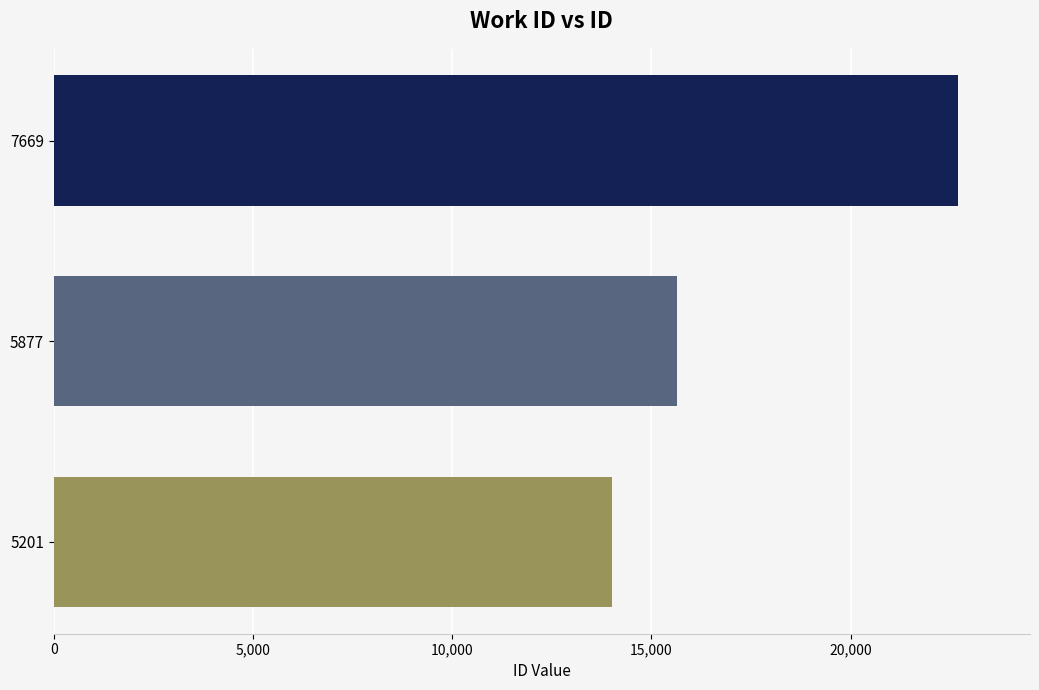

Count the number of data series in this chart.

1